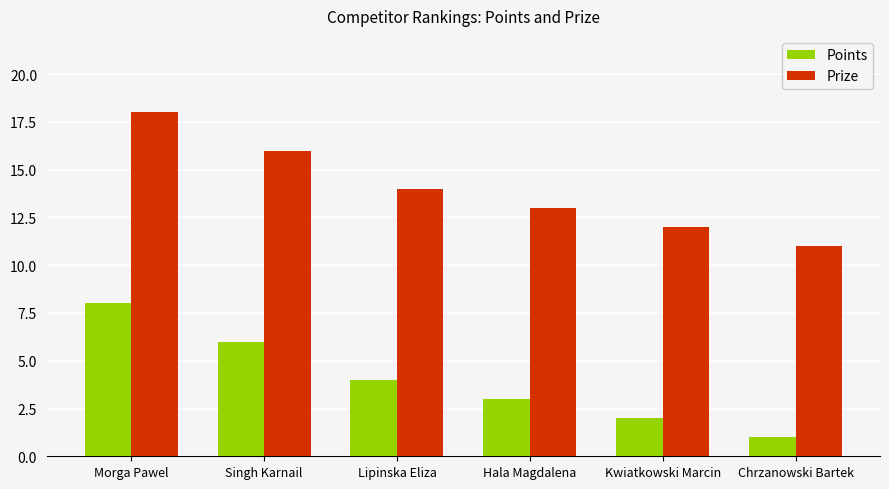

List the series in order of their overall mean, highest first.

Prize, Points